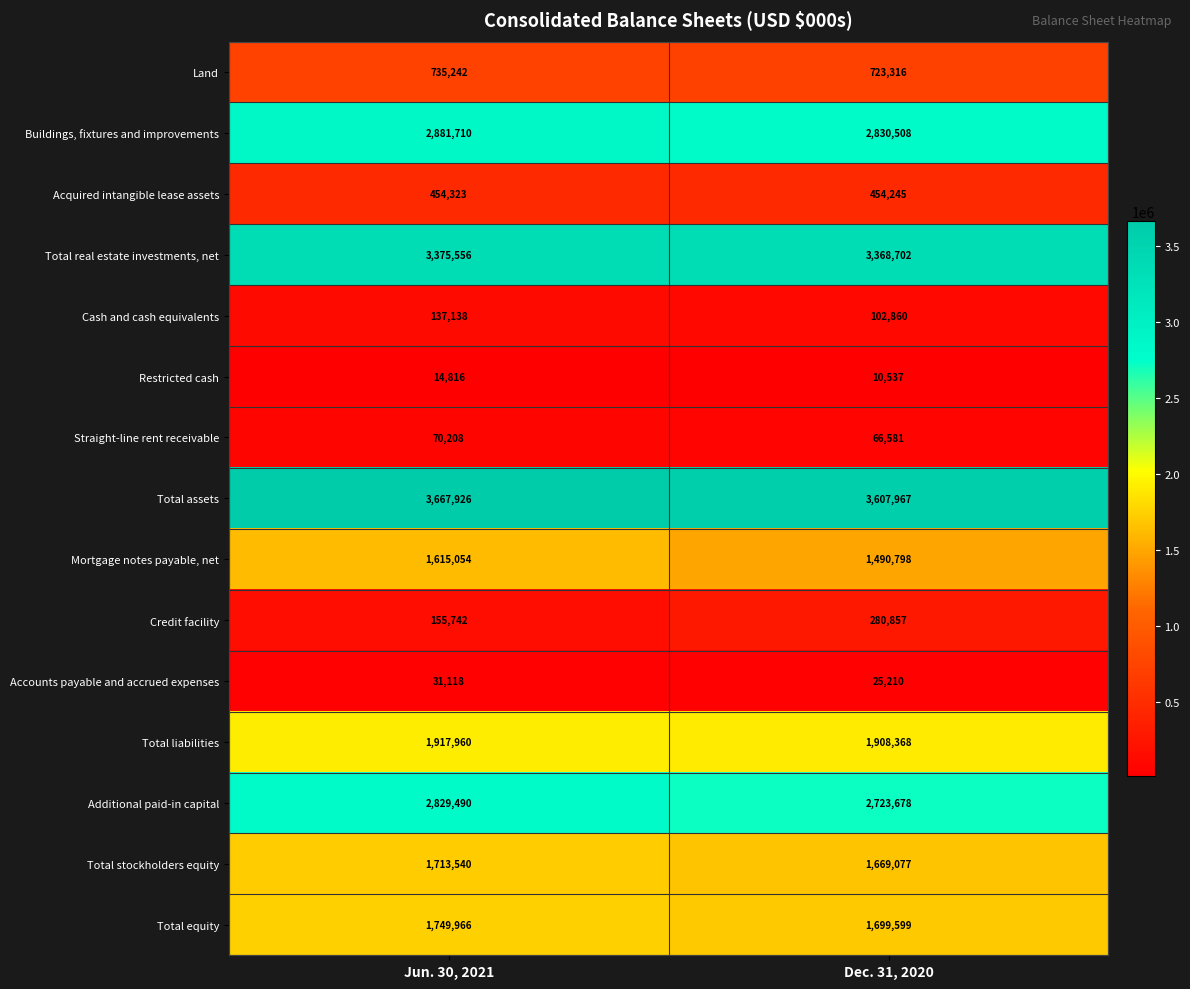

Reading left to right, extract all data points from this chart.

Land: Jun. 30, 2021=735242	Dec. 31, 2020=723316
Buildings, fixtures and improvements: Jun. 30, 2021=2881710	Dec. 31, 2020=2830508
Acquired intangible lease assets: Jun. 30, 2021=454323	Dec. 31, 2020=454245
Total real estate investments, net: Jun. 30, 2021=3375556	Dec. 31, 2020=3368702
Cash and cash equivalents: Jun. 30, 2021=137138	Dec. 31, 2020=102860
Restricted cash: Jun. 30, 2021=14816	Dec. 31, 2020=10537
Straight-line rent receivable: Jun. 30, 2021=70208	Dec. 31, 2020=66581
Total assets: Jun. 30, 2021=3667926	Dec. 31, 2020=3607967
Mortgage notes payable, net: Jun. 30, 2021=1615054	Dec. 31, 2020=1490798
Credit facility: Jun. 30, 2021=155742	Dec. 31, 2020=280857
Accounts payable and accrued expenses: Jun. 30, 2021=31118	Dec. 31, 2020=25210
Total liabilities: Jun. 30, 2021=1917960	Dec. 31, 2020=1908368
Additional paid-in capital: Jun. 30, 2021=2829490	Dec. 31, 2020=2723678
Total stockholders equity: Jun. 30, 2021=1713540	Dec. 31, 2020=1669077
Total equity: Jun. 30, 2021=1749966	Dec. 31, 2020=1699599